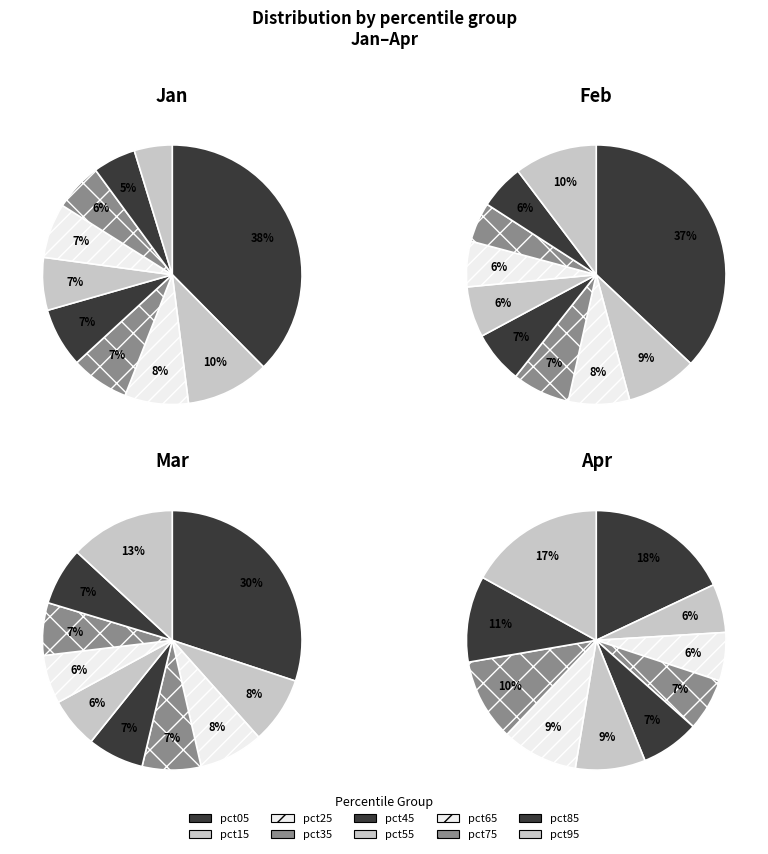

True or false: 4 accounts for 21% of the total.

False